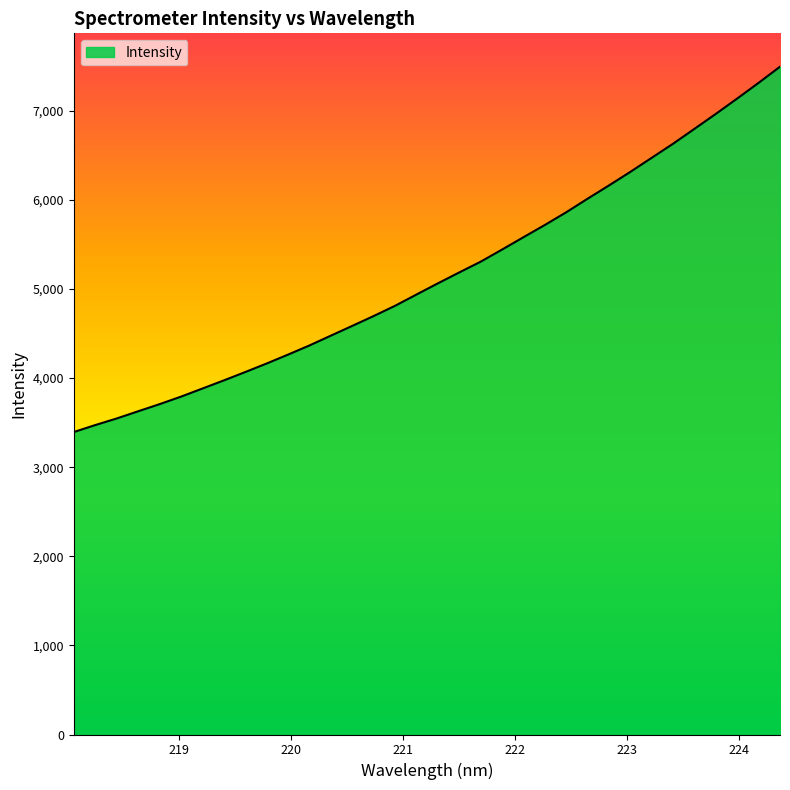

Does the chart have visible grid lines?

No